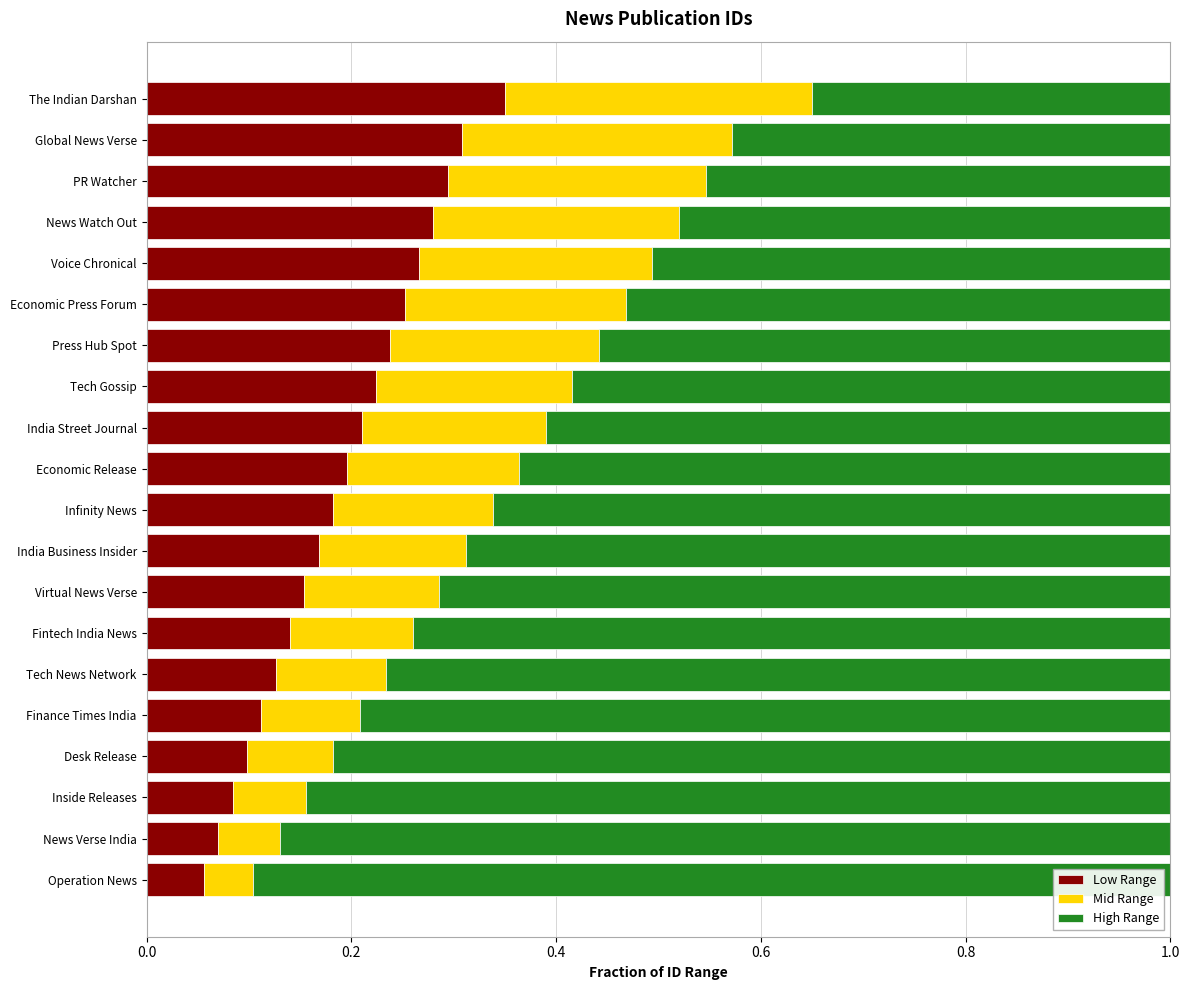

What is the total value across all series at News Verse India?

1.0